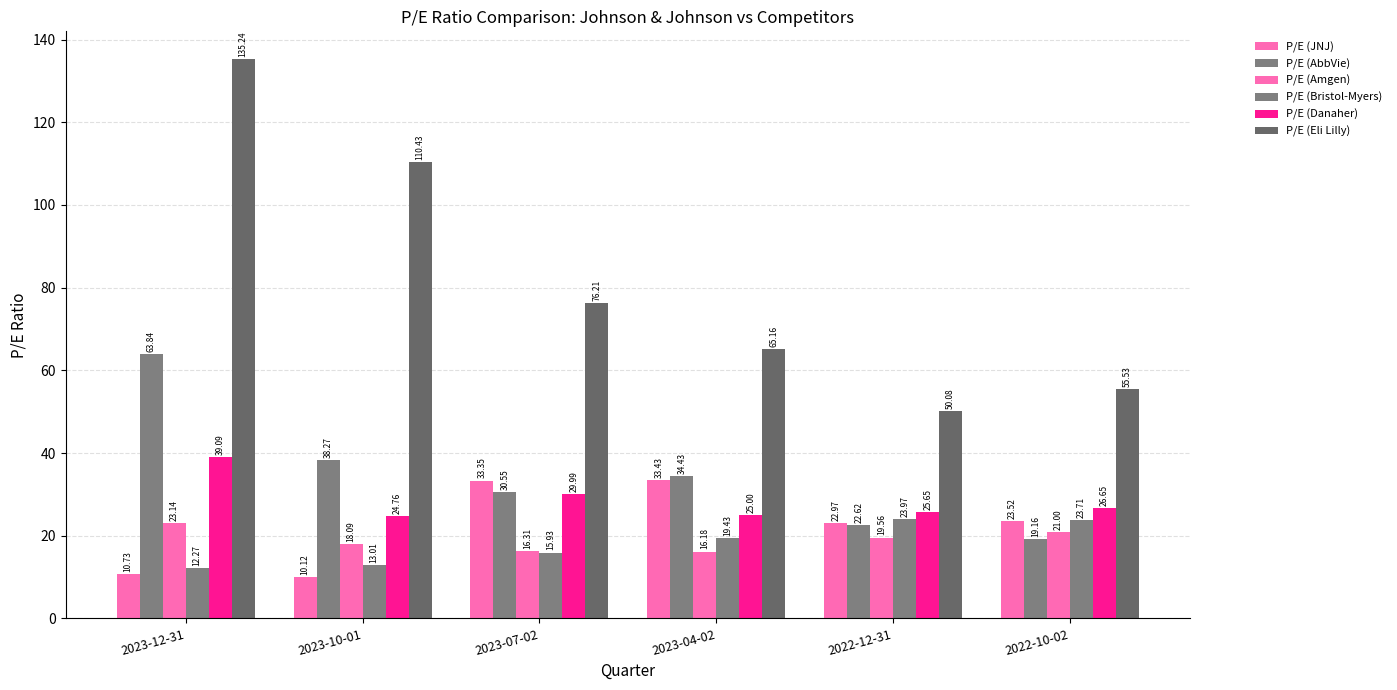

At which category is the sum across all series the highest?

2023-12-31